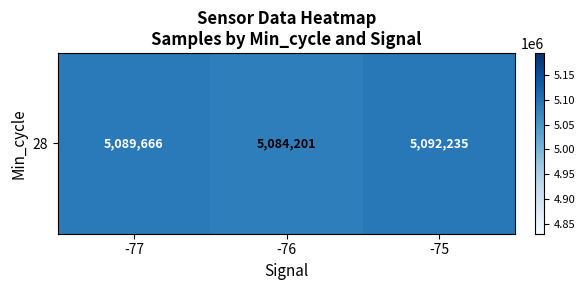

At which label is the value closest to 5088218?

-77